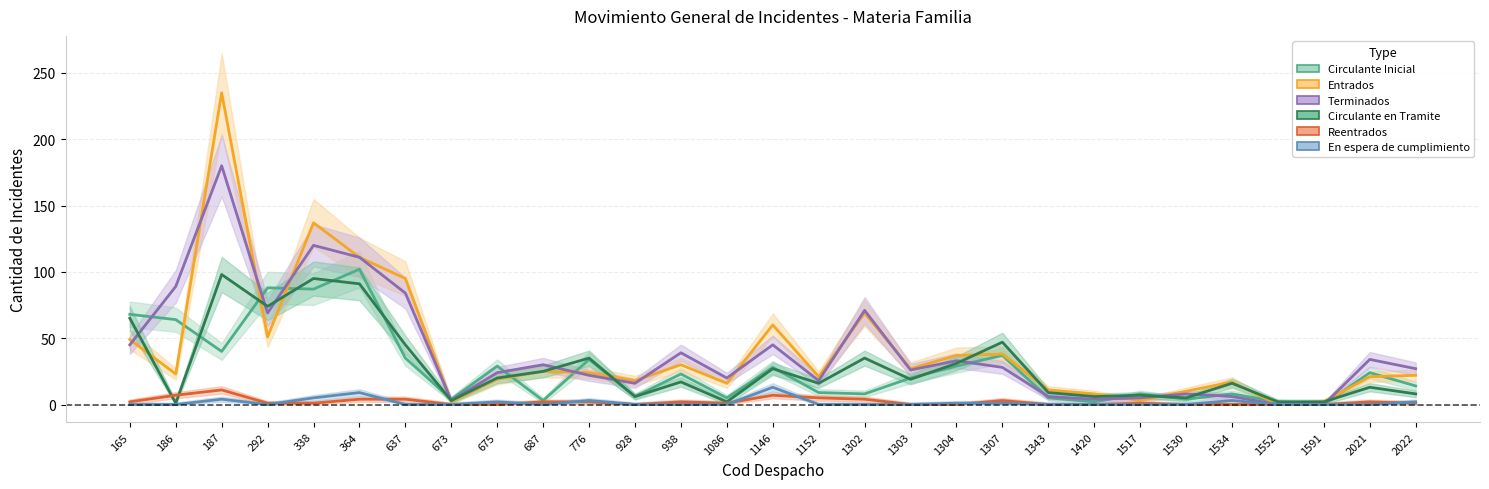

Rank the series by their maximum value, from highest to lowest.

Entrados, Terminados, Circulante Inicial, Circulante en Tramite, En espera de cumplimiento, Reentrados